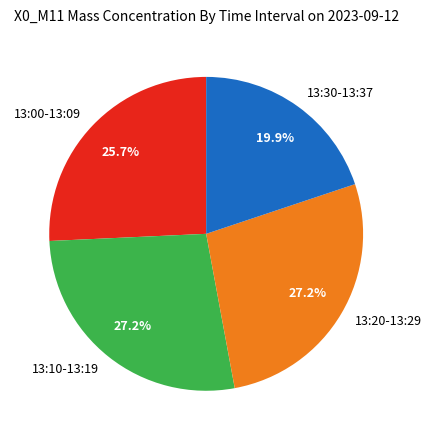

Is there any slice that represents more than half of the pie?

No